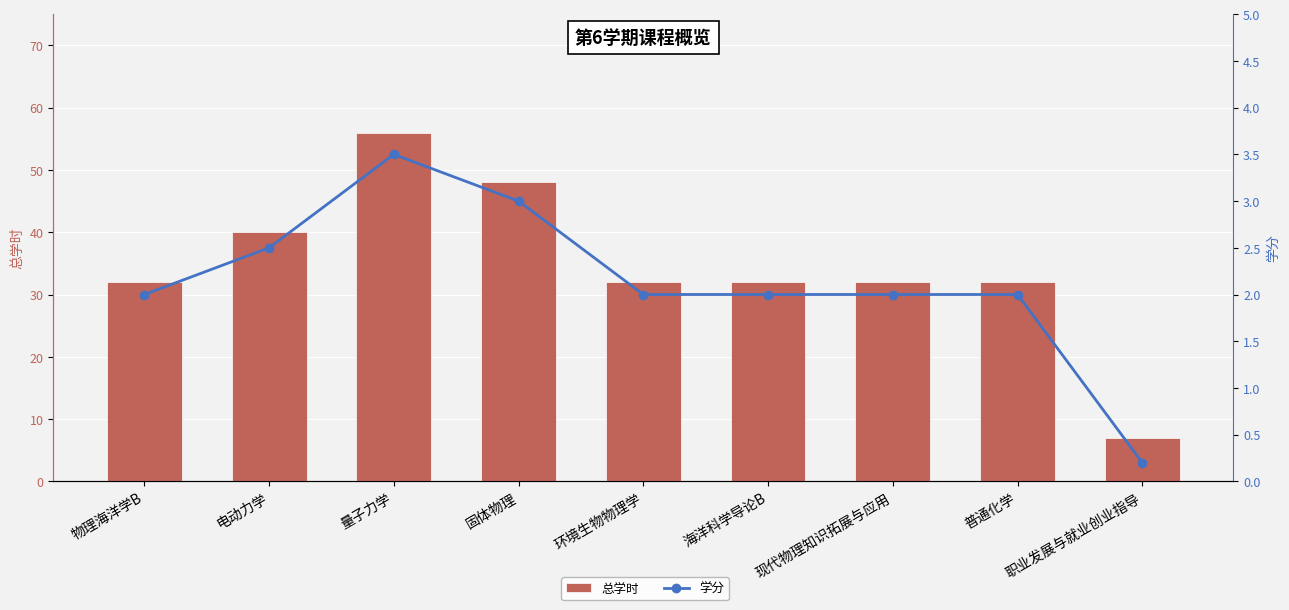

The 学分 series shows 3.5 at 量子力学. True or false?

True